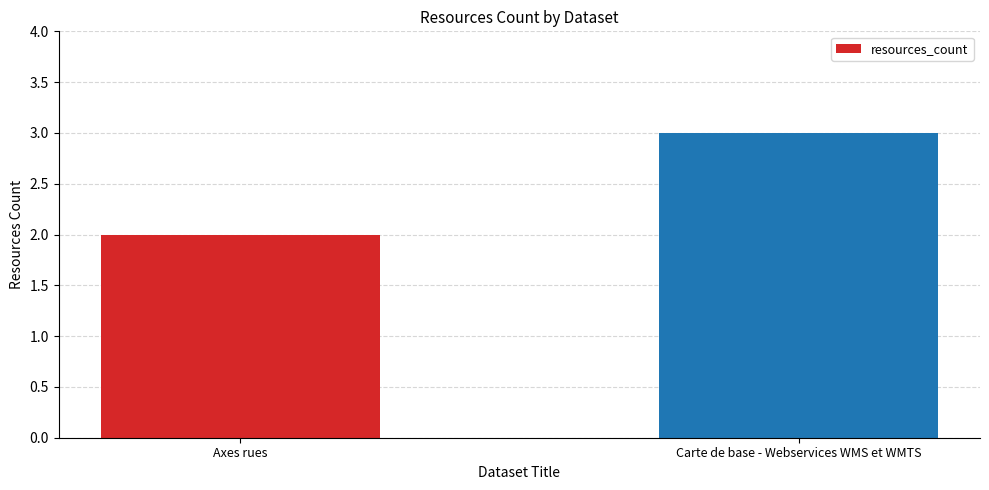

What is the value of the 2nd bar from the left?

3